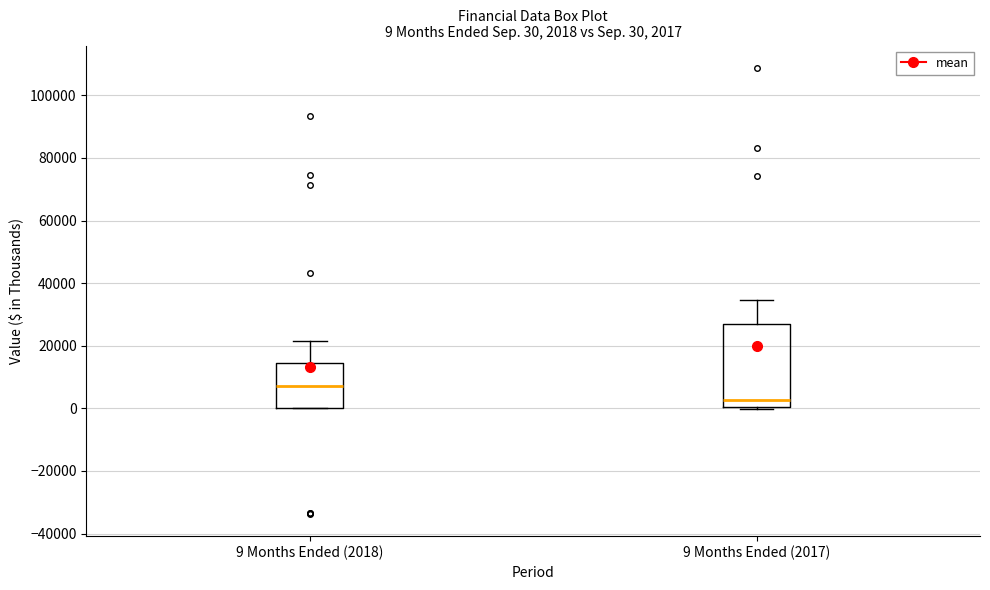

Which box is the tallest, from its lower edge to its upper edge?

9 Months Ended (2017)